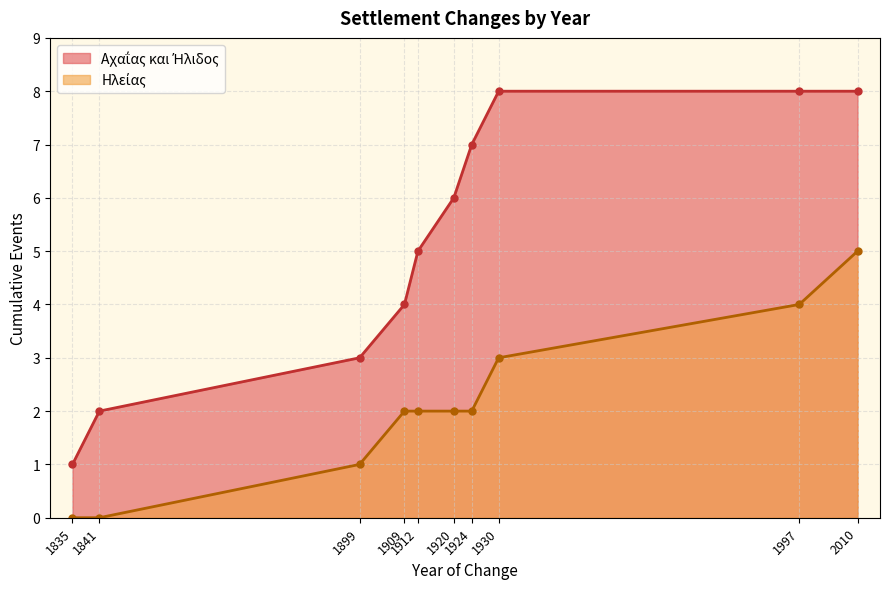

What is the difference between the maximum and second lowest values in the Αχαΐας και Ήλιδος series?

6